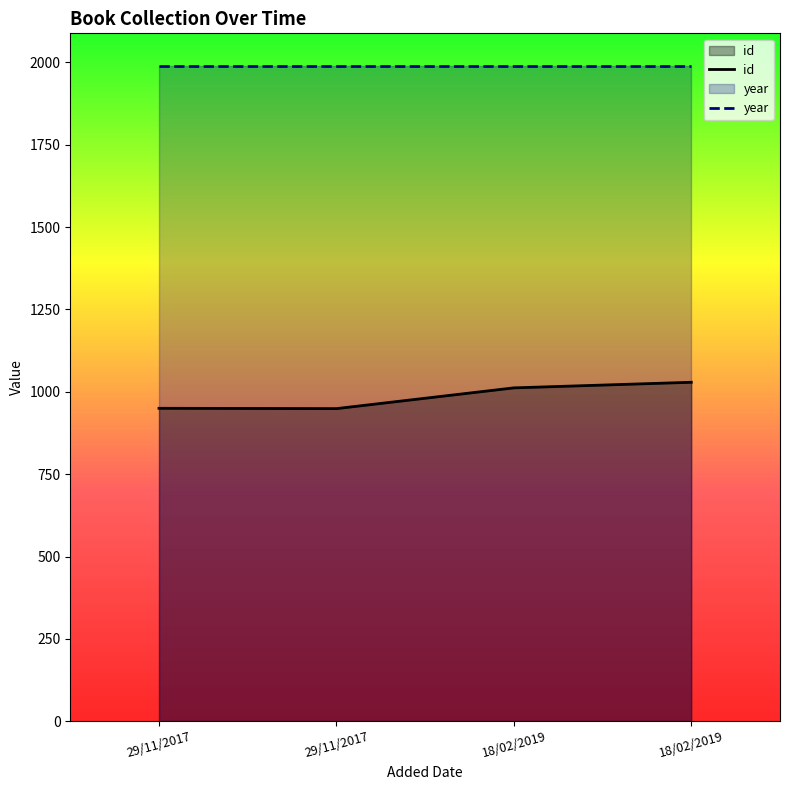

Reading left to right, extract all data points from this chart.

29/11/2017=950	29/11/2017=949	18/02/2019=1012	18/02/2019=1029